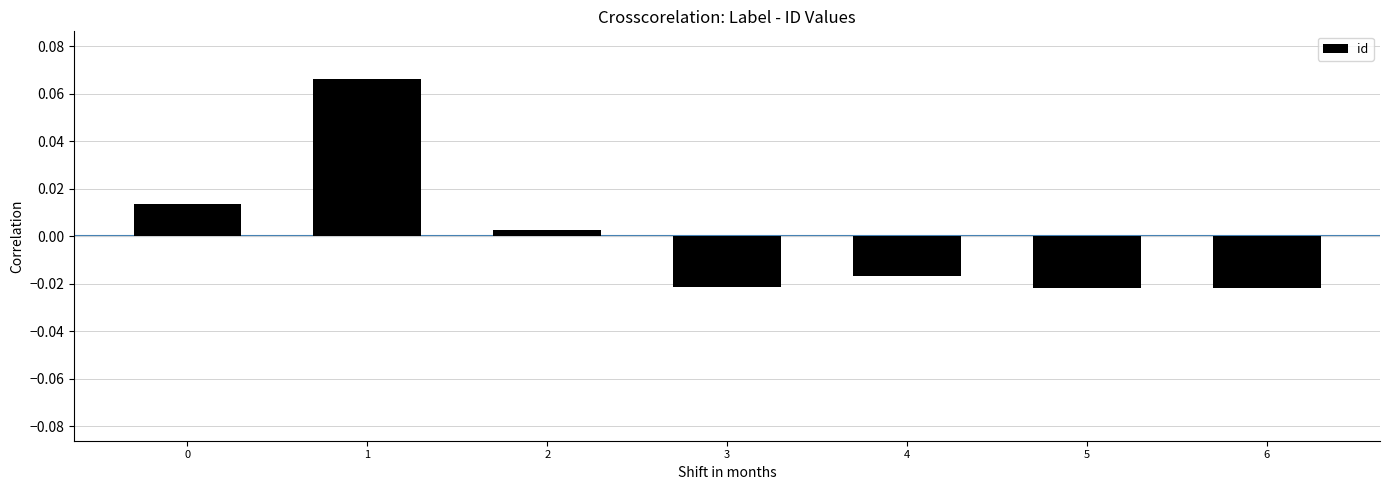

How many data points are above 0?

3